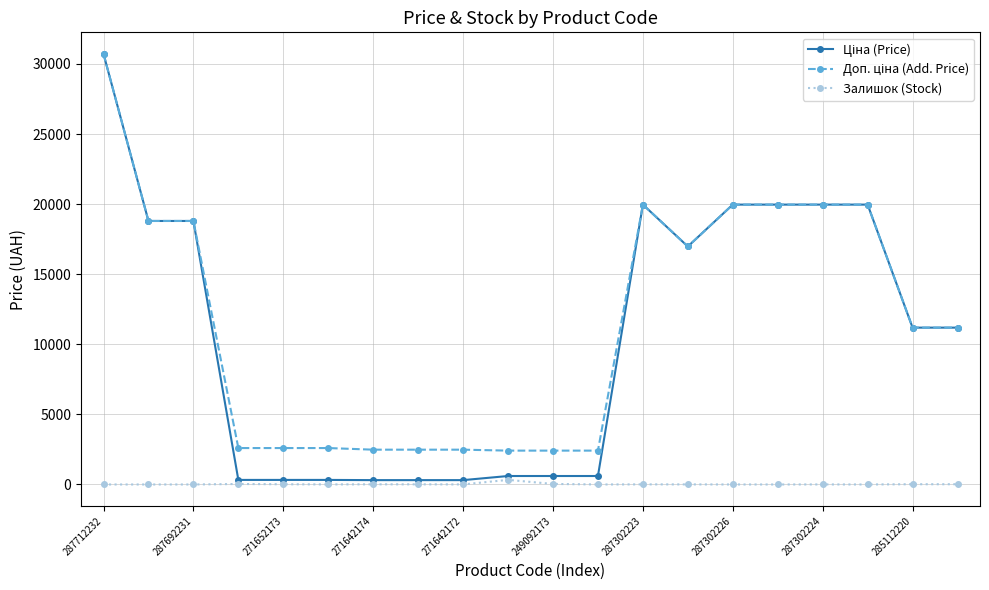

At how many categories does at least one series exceed 8712?

11